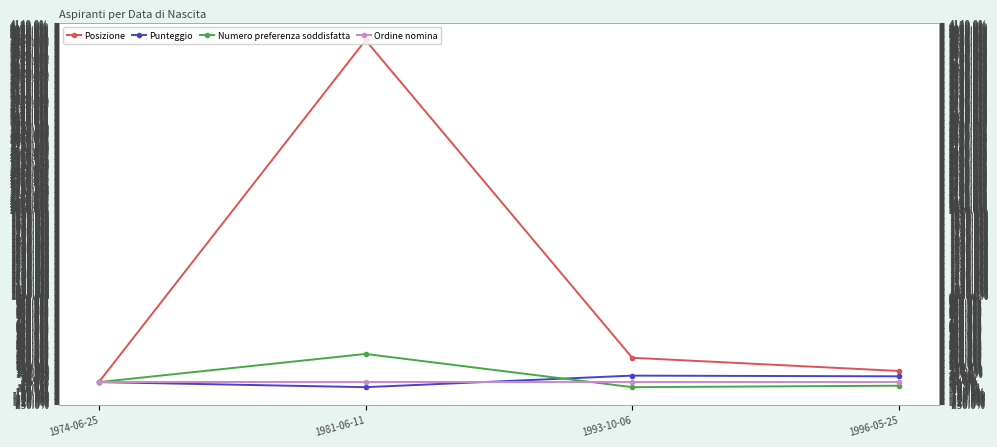

Read the Numero preferenza soddisfatta value at 1981-06-11.

325.0